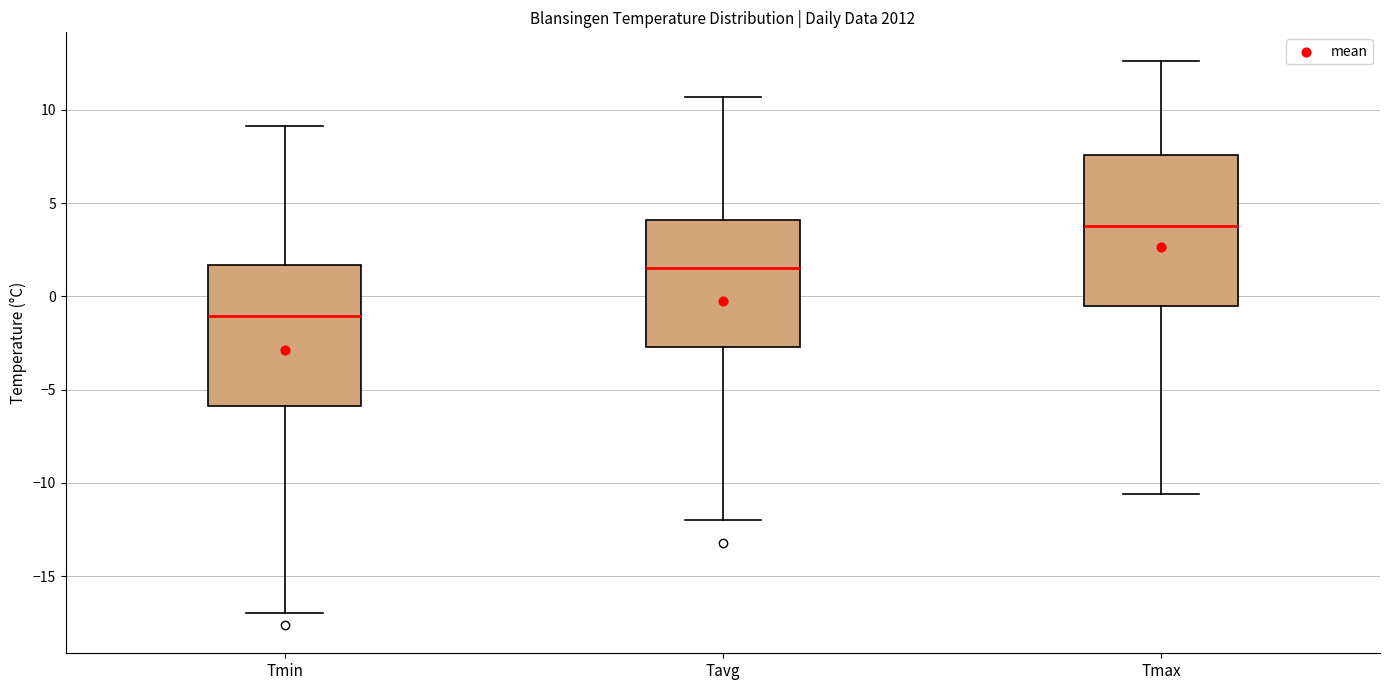

Reading left to right, read every box against the y-axis: the position of its median line, the range the box covers, and the ends of its whiskers. The values are not printed on the chart, so give them approximately, as read against the axis.

Tmin: median -1.0, box -6.0 to 1.5, whiskers -17.0 to 9.0
Tavg: median 1.5, box -2.5 to 4.0, whiskers -12.0 to 10.5
Tmax: median 4.0, box -0.5 to 7.5, whiskers -10.5 to 12.5